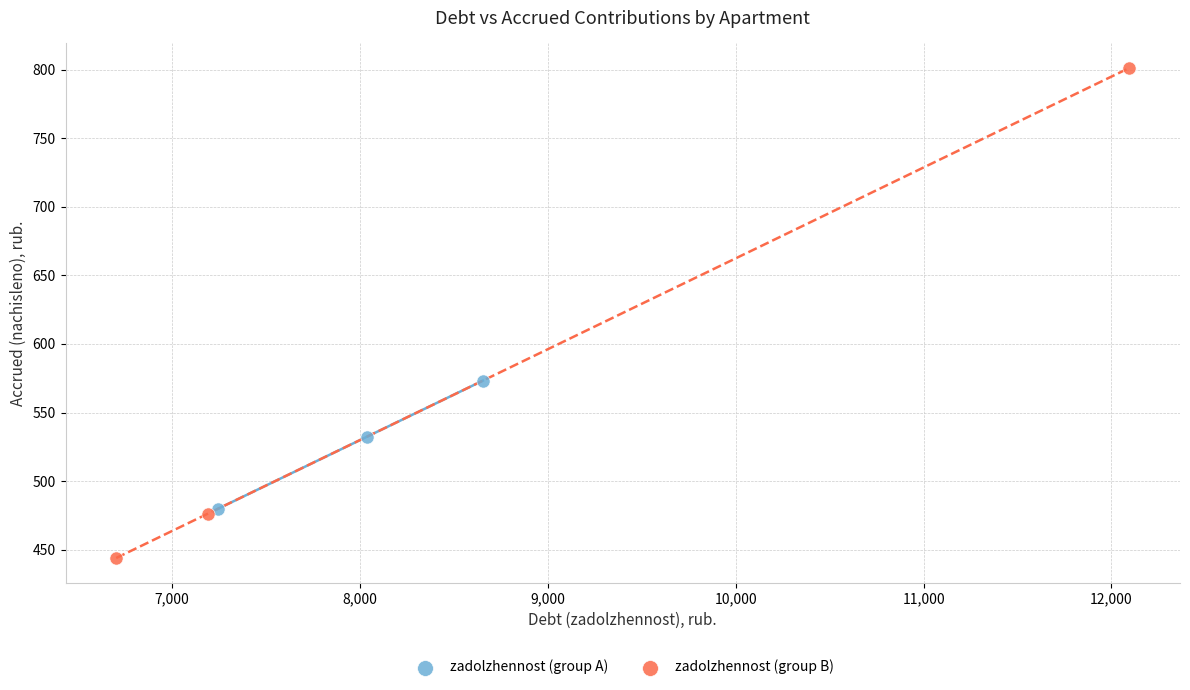

Which series contains the lowest Y value?

zadolzhennost (group B)